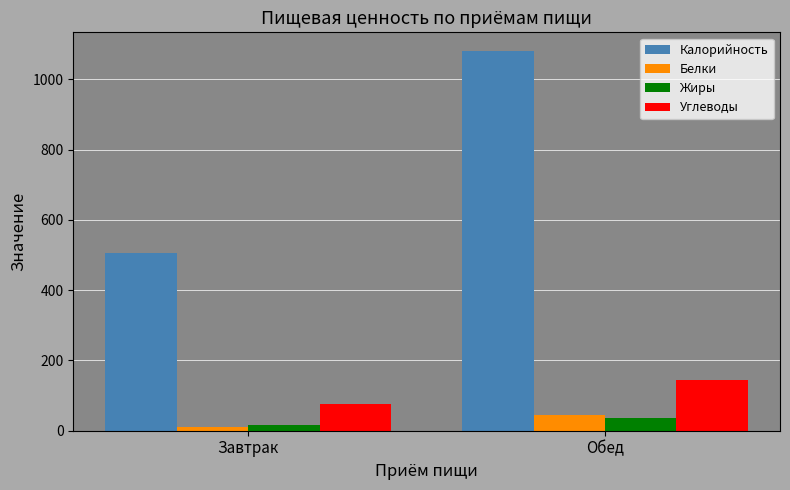

How many data points does each series have?

2